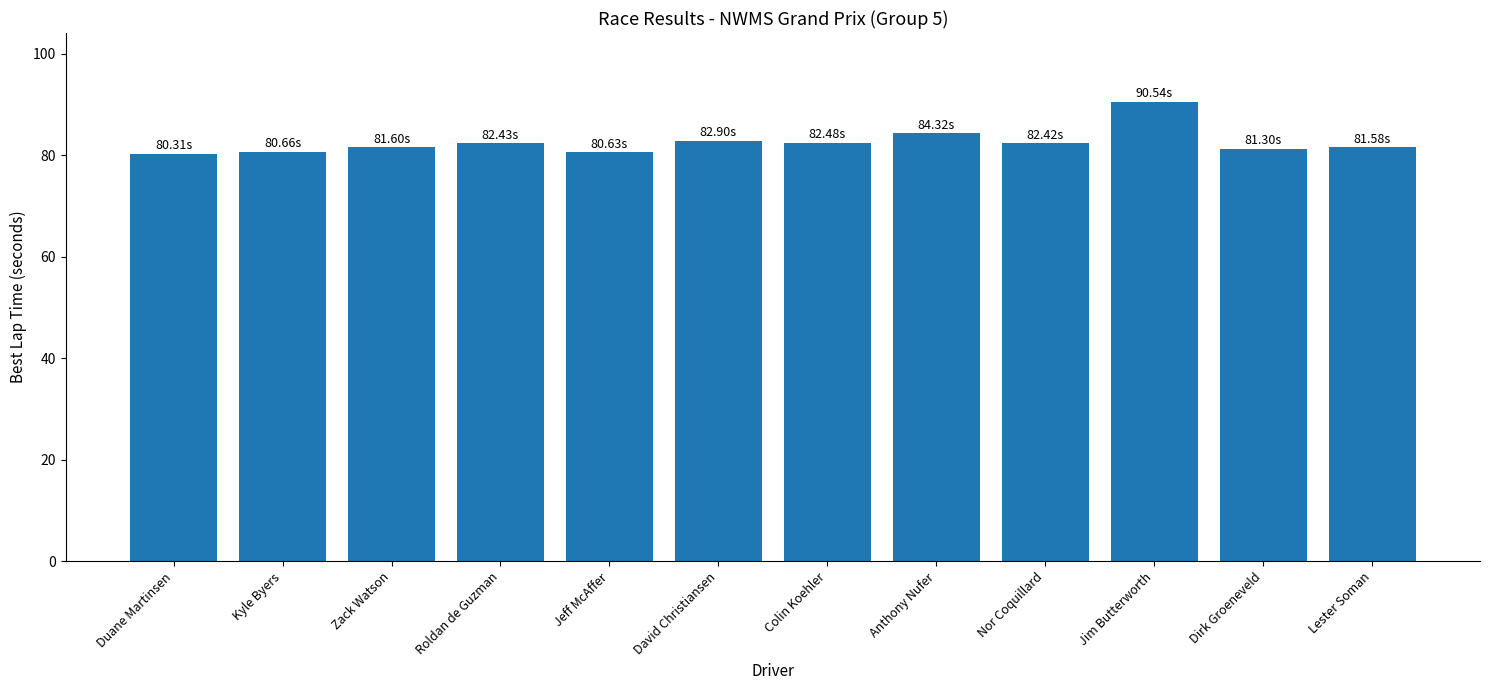

What is the sum of the values at David Christiansen and Anthony Nufer?

167.2